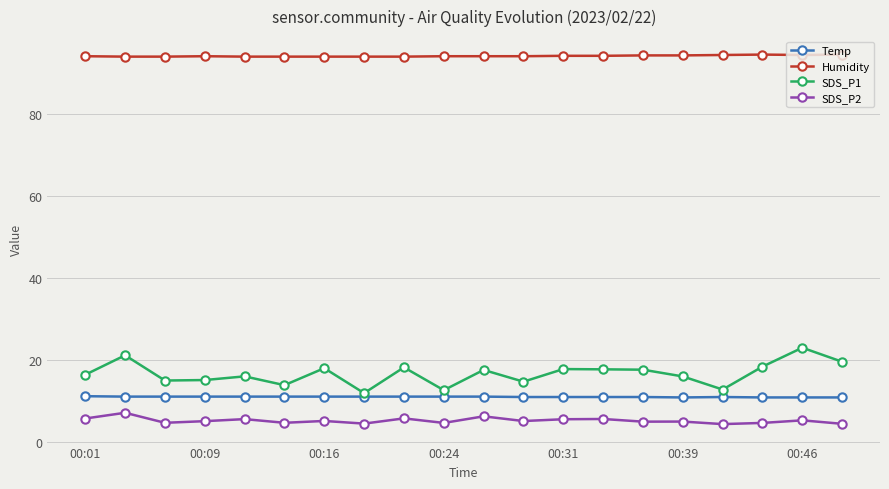

What are all the series names shown in the legend?

Temp, Humidity, SDS_P1, SDS_P2